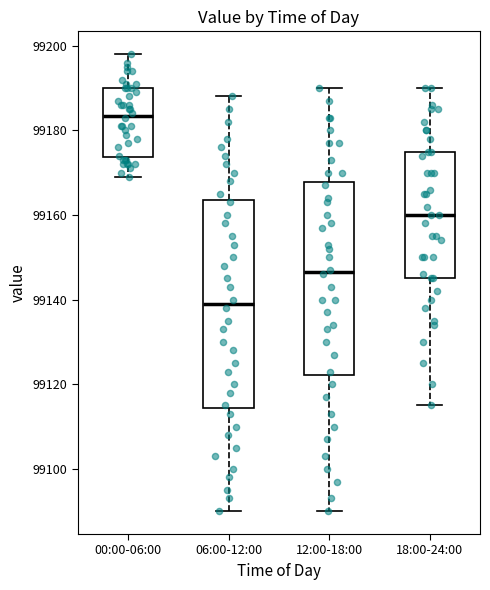

Reading left to right, read every box against the y-axis: the position of its median line, the range the box covers, and the ends of its whiskers. The values are not printed on the chart, so give them approximately, as read against the axis.

00:00-06:00: median 99184, box 99174 to 99190, whiskers 99170 to 99198
06:00-12:00: median 99140, box 99114 to 99164, whiskers 99090 to 99188
12:00-18:00: median 99146, box 99122 to 99168, whiskers 99090 to 99190
18:00-24:00: median 99160, box 99146 to 99176, whiskers 99116 to 99190